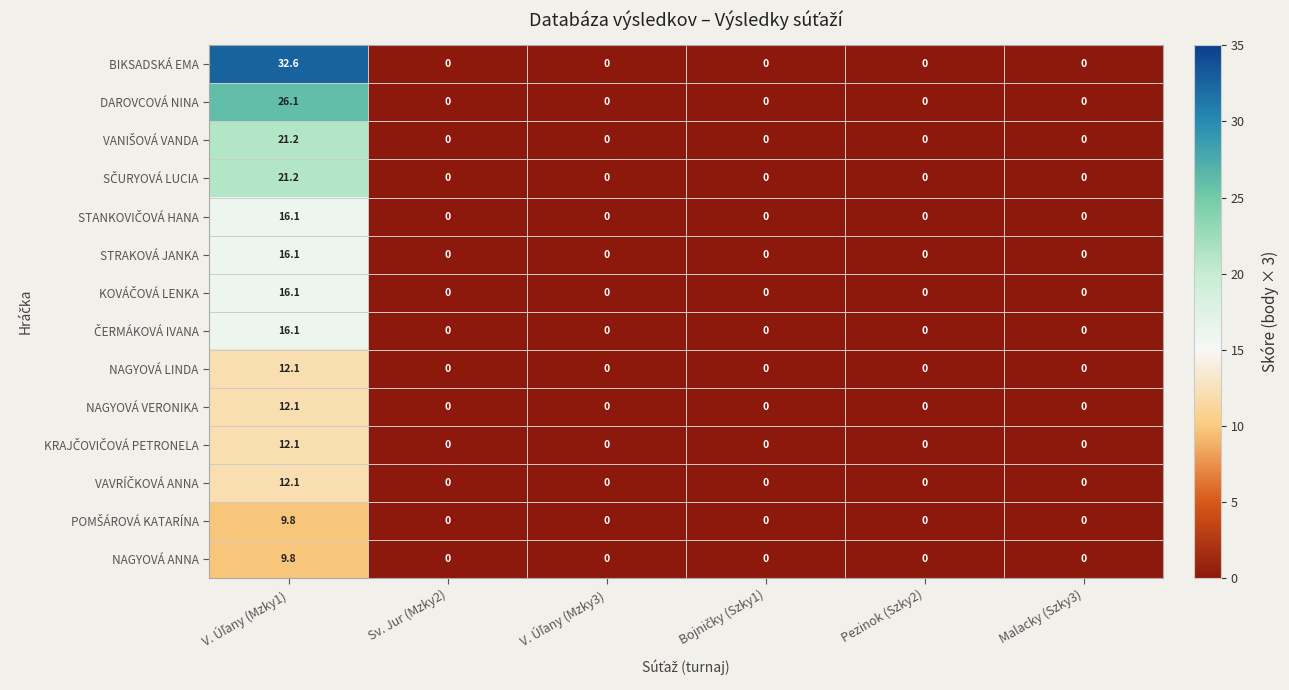

Which series has the largest total across all categories?

BIKSADSKÁ EMA